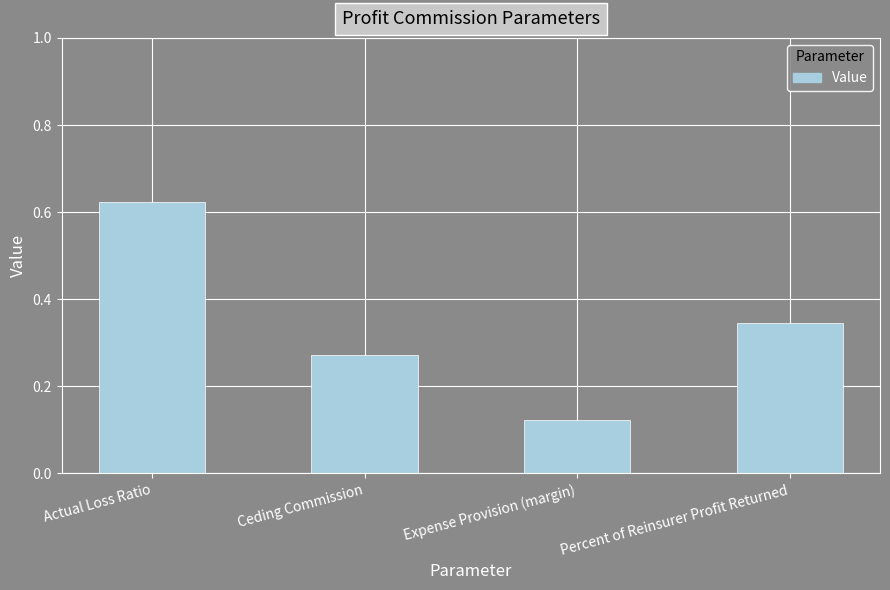

Which has a higher value, Expense Provision (margin) or Percent of Reinsurer Profit Returned?

Percent of Reinsurer Profit Returned